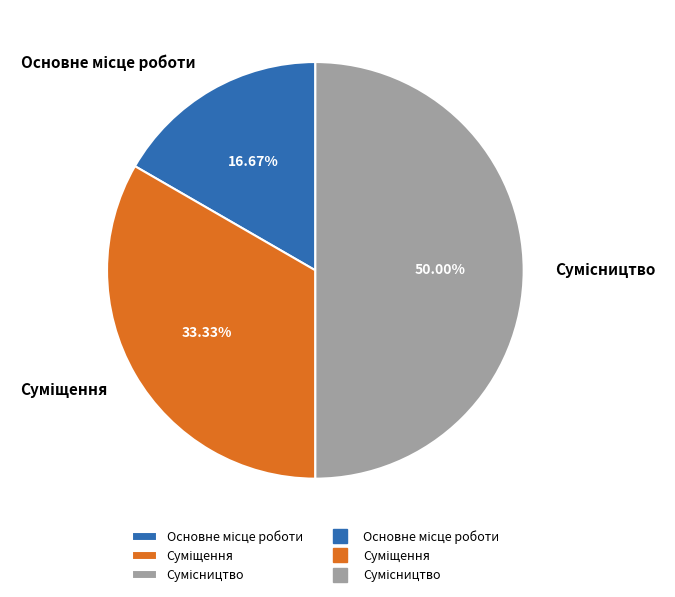

Is it true that Суміщення is 41% of the pie?

False